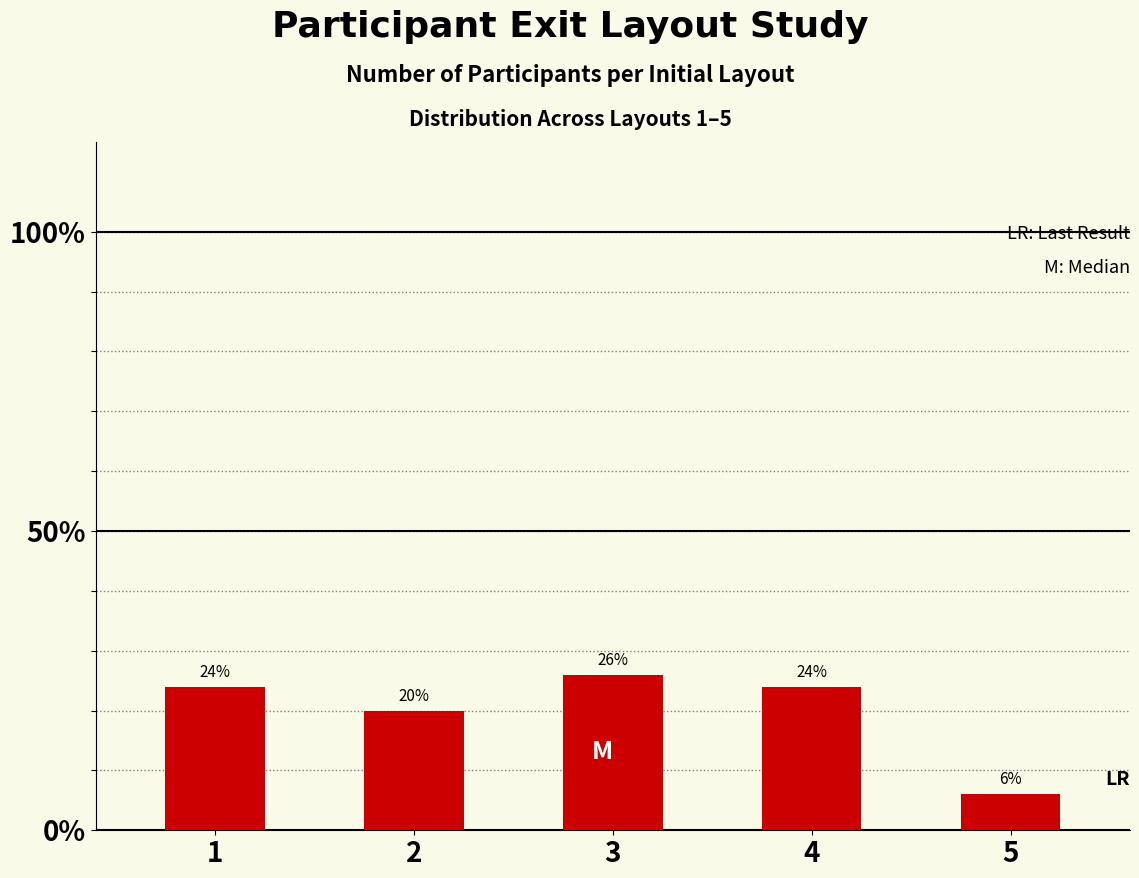

What is the sum of the values at 1 and 5?

30